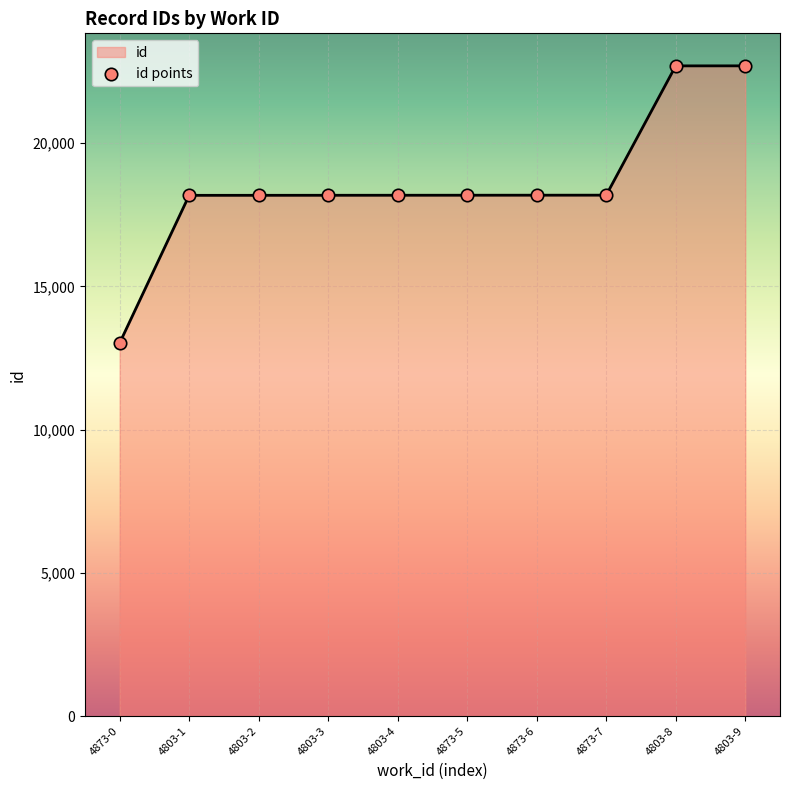

What is the change in value from 4873-0 to 4803-3?

+5158